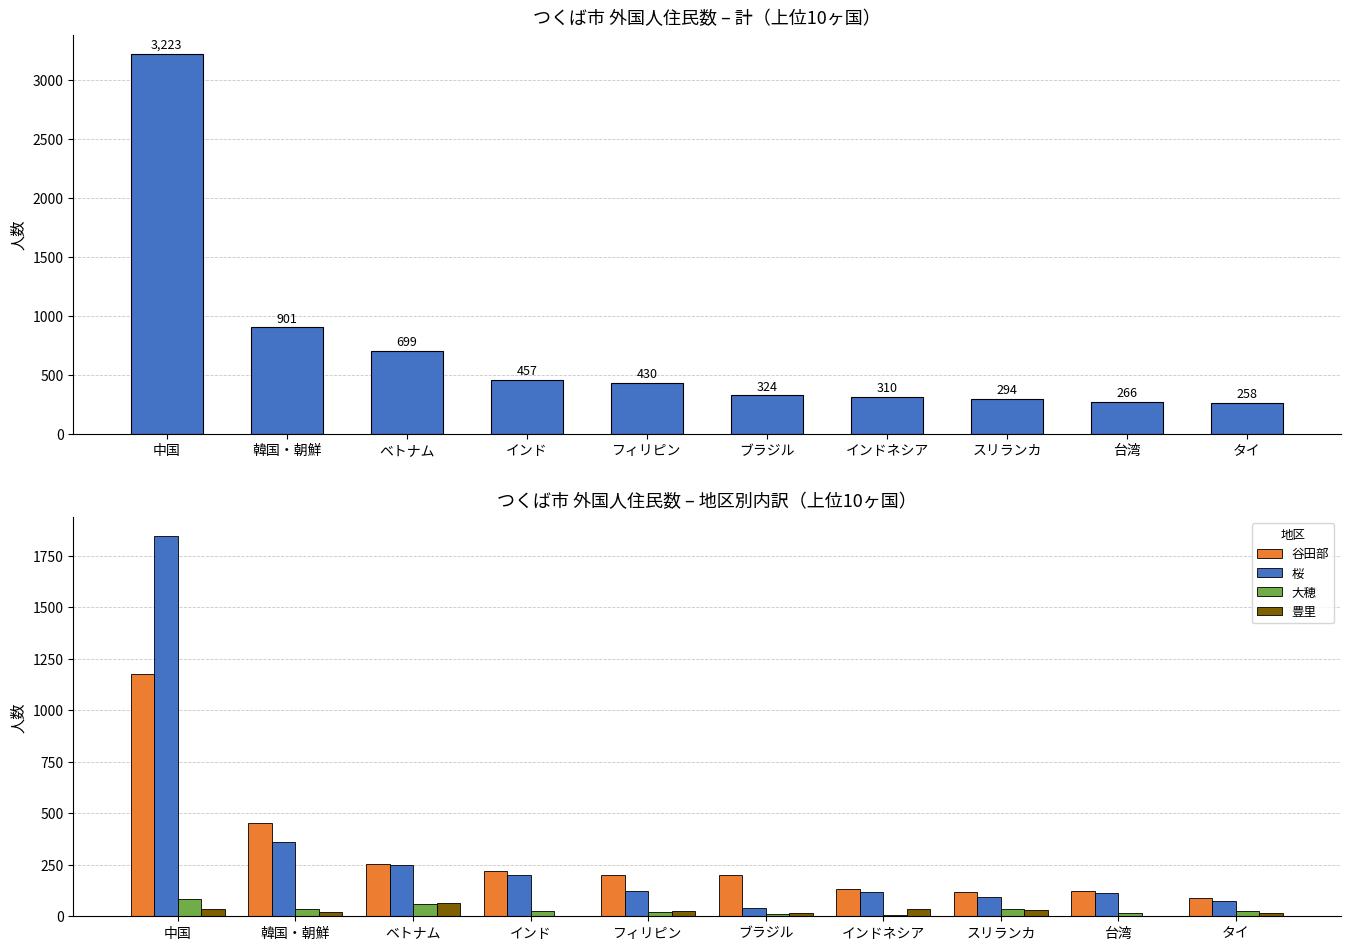

At which label does 大穂 reach its peak?

中国